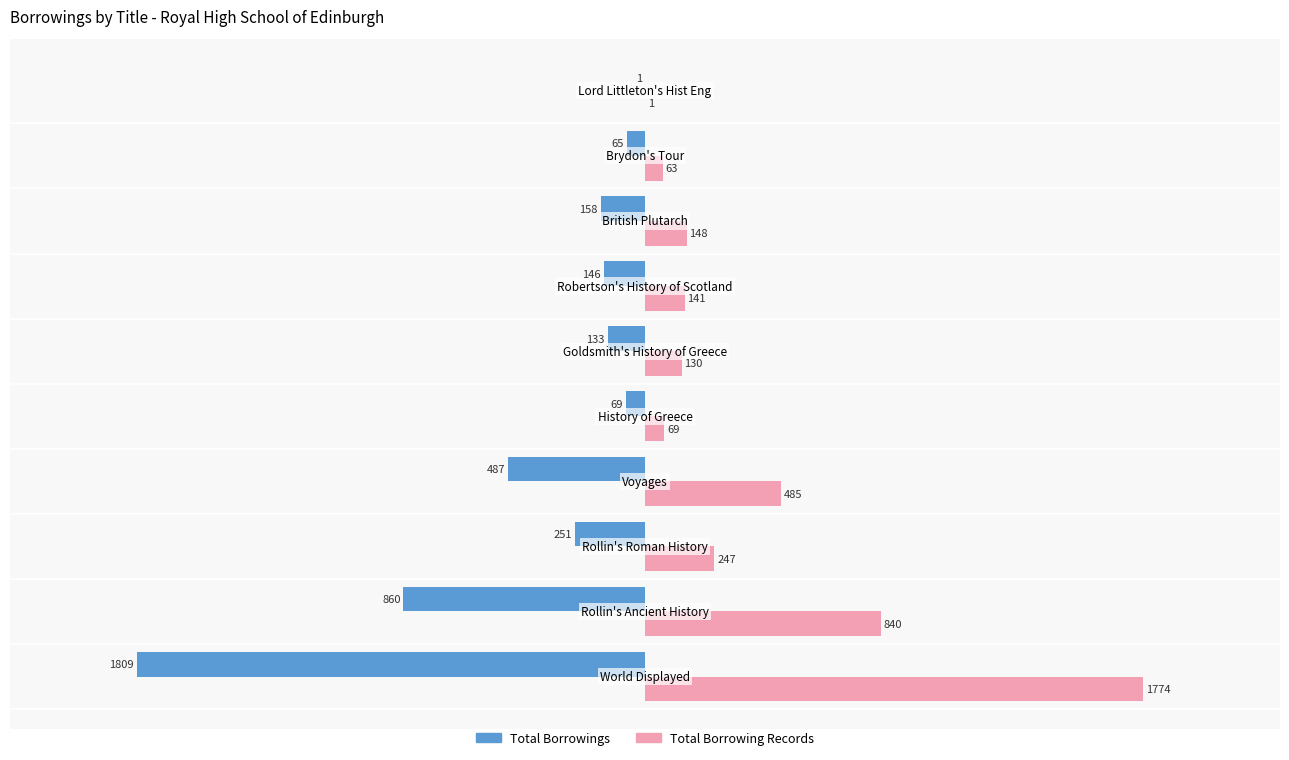

Which series has the largest total across all categories?

Total Borrowing Records